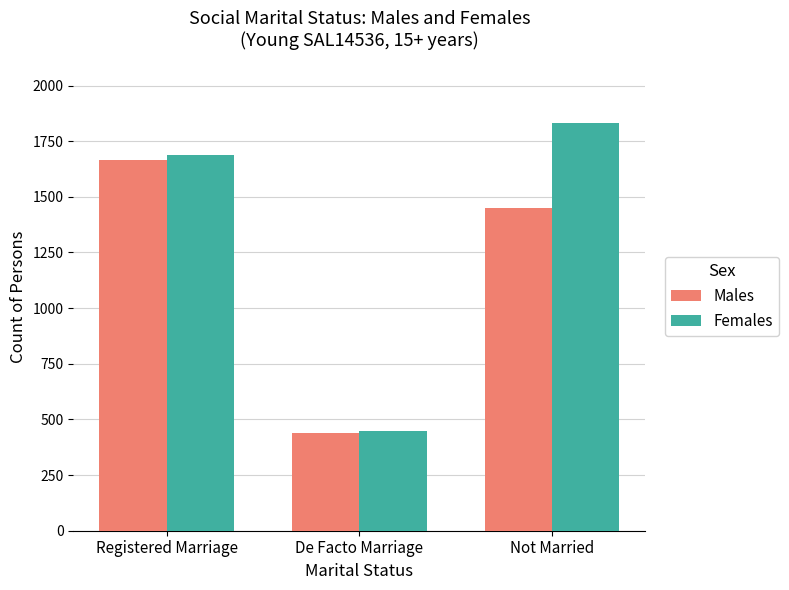

Does the chart contain any negative values?

No